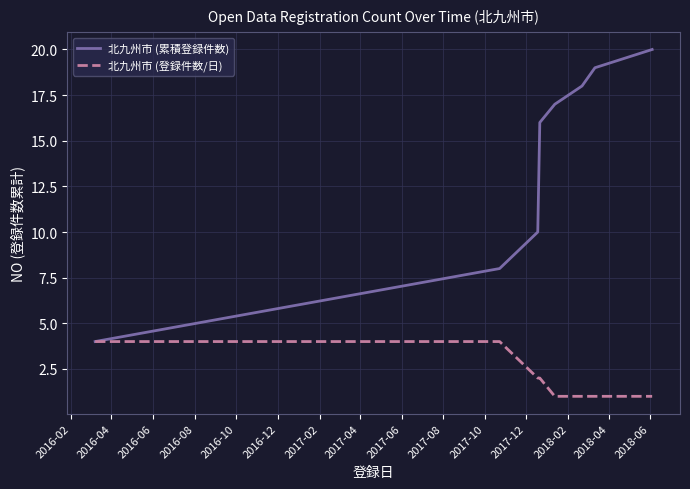

What is the highest value of the 北九州市 (登録件数/日) series?

4